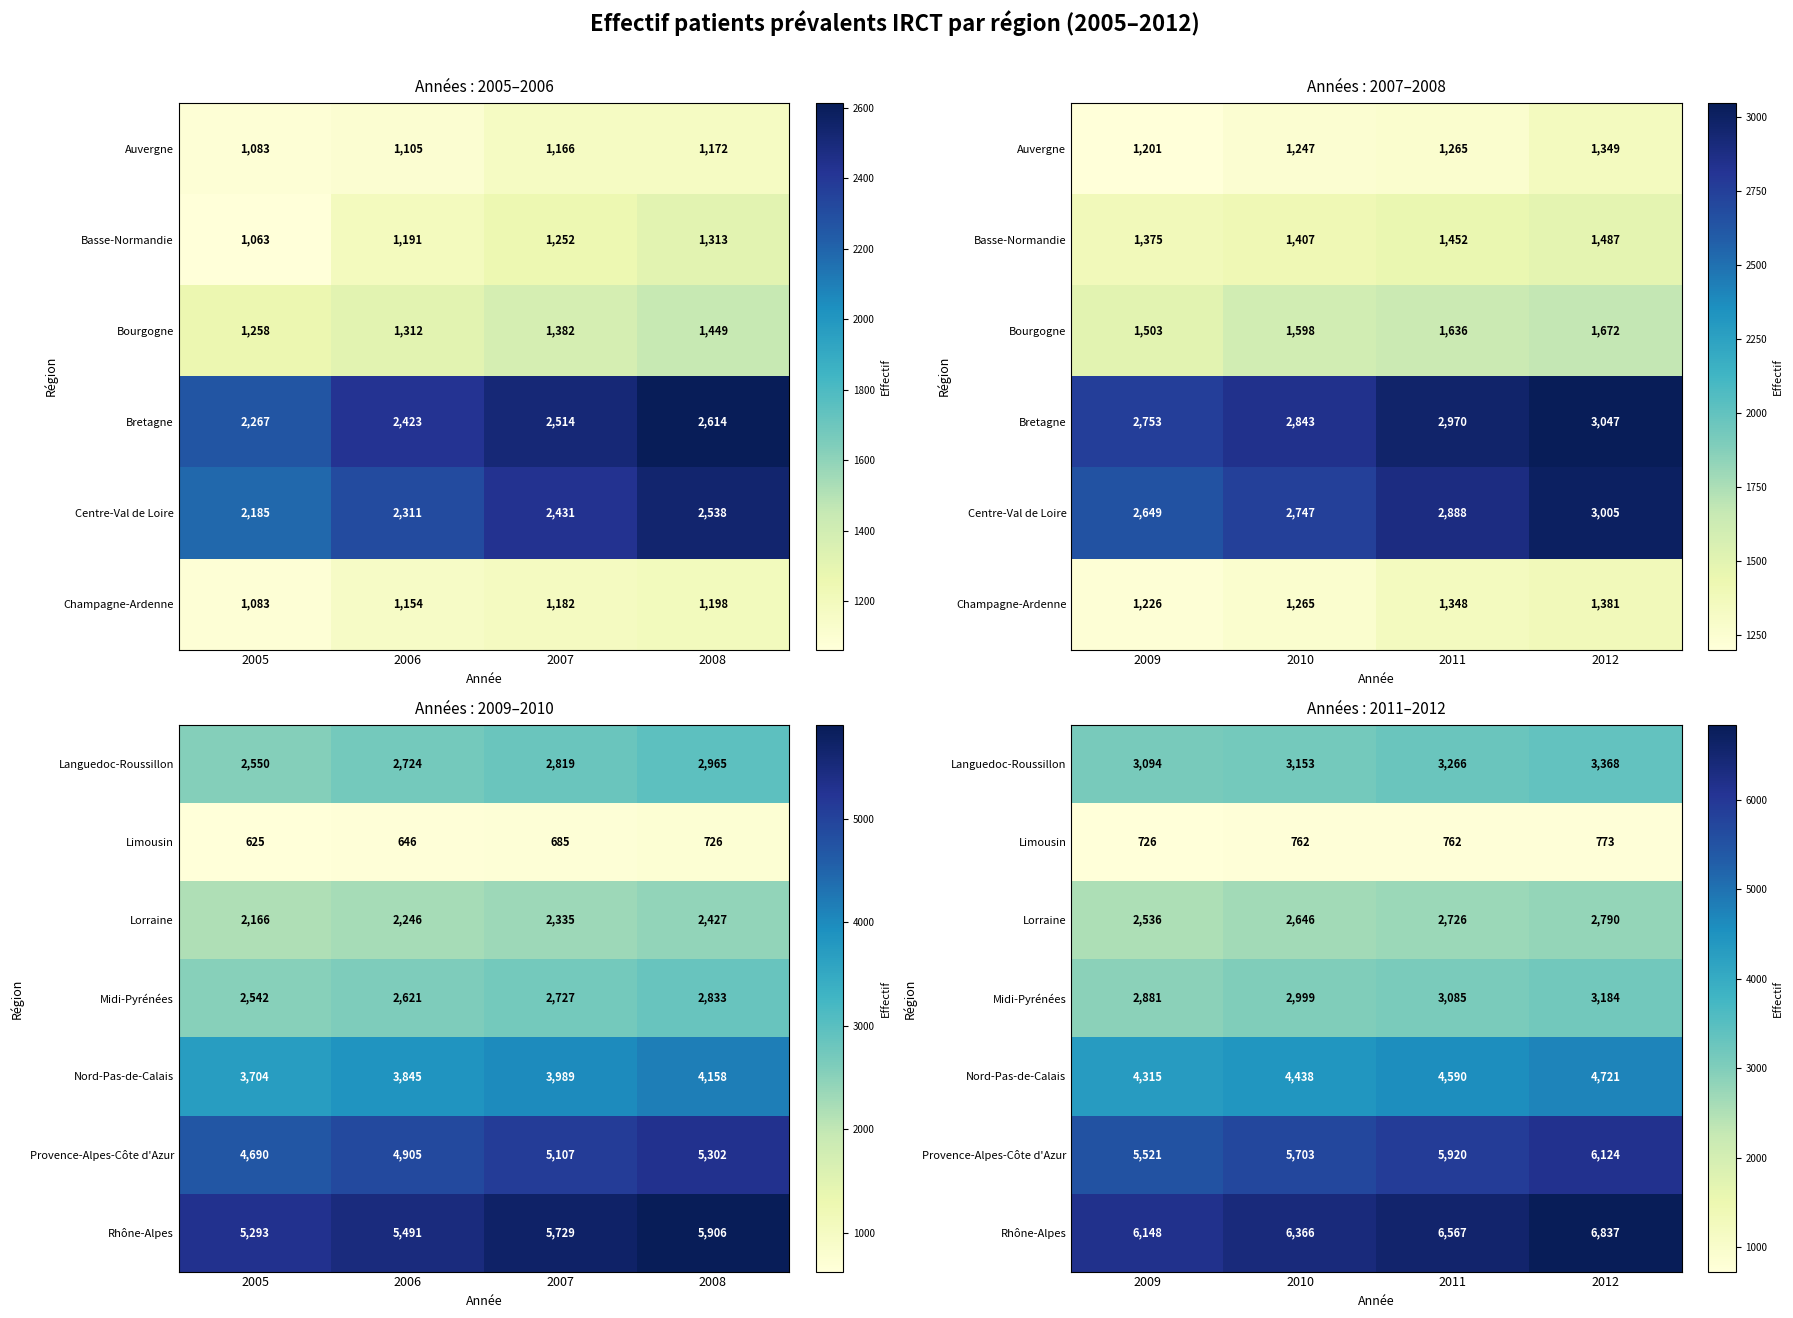

Where is Languedoc-Roussillon nearest to the value 3231?

2011